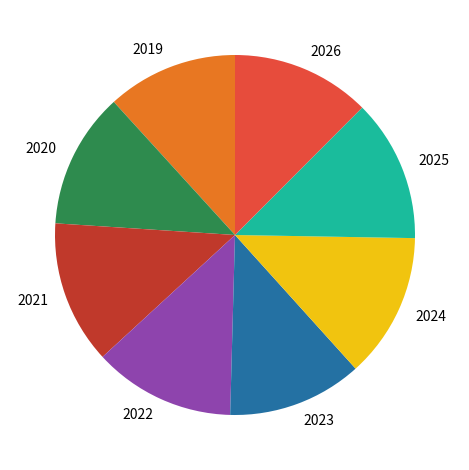

Do 2025 and 2021 together represent more than half of the pie?

No